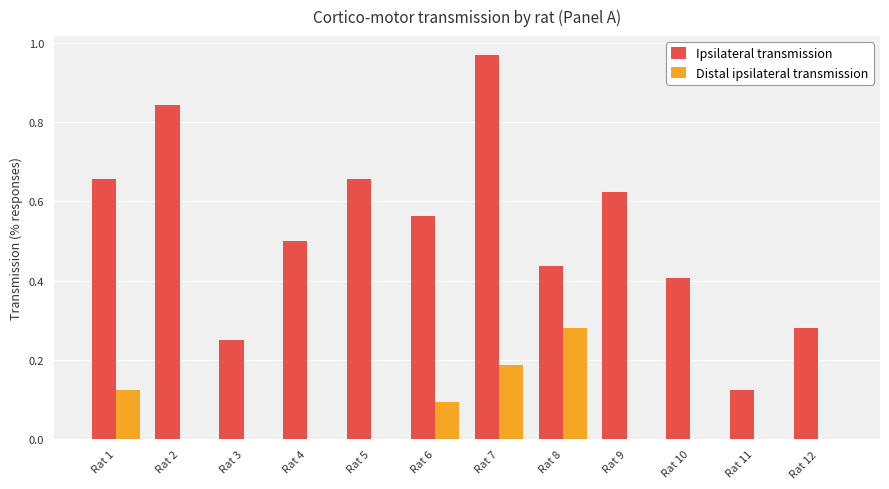

Which series changed the most between Rat 6 and Rat 7?

Ipsilateral transmission